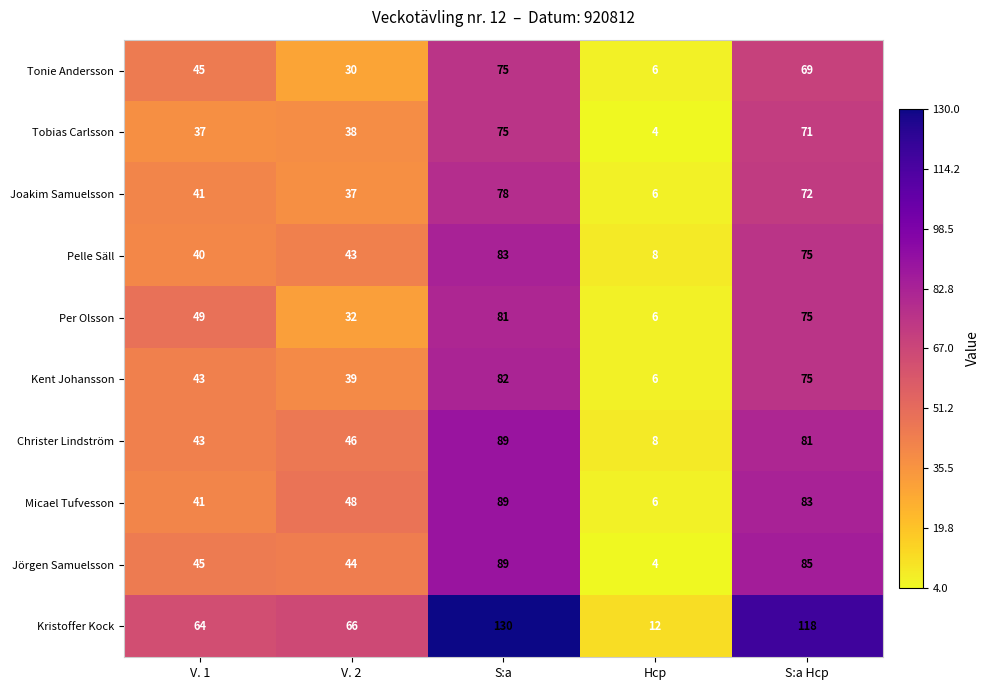

What is the difference between the Per Olsson values at S:a Hcp and V. 2?

43